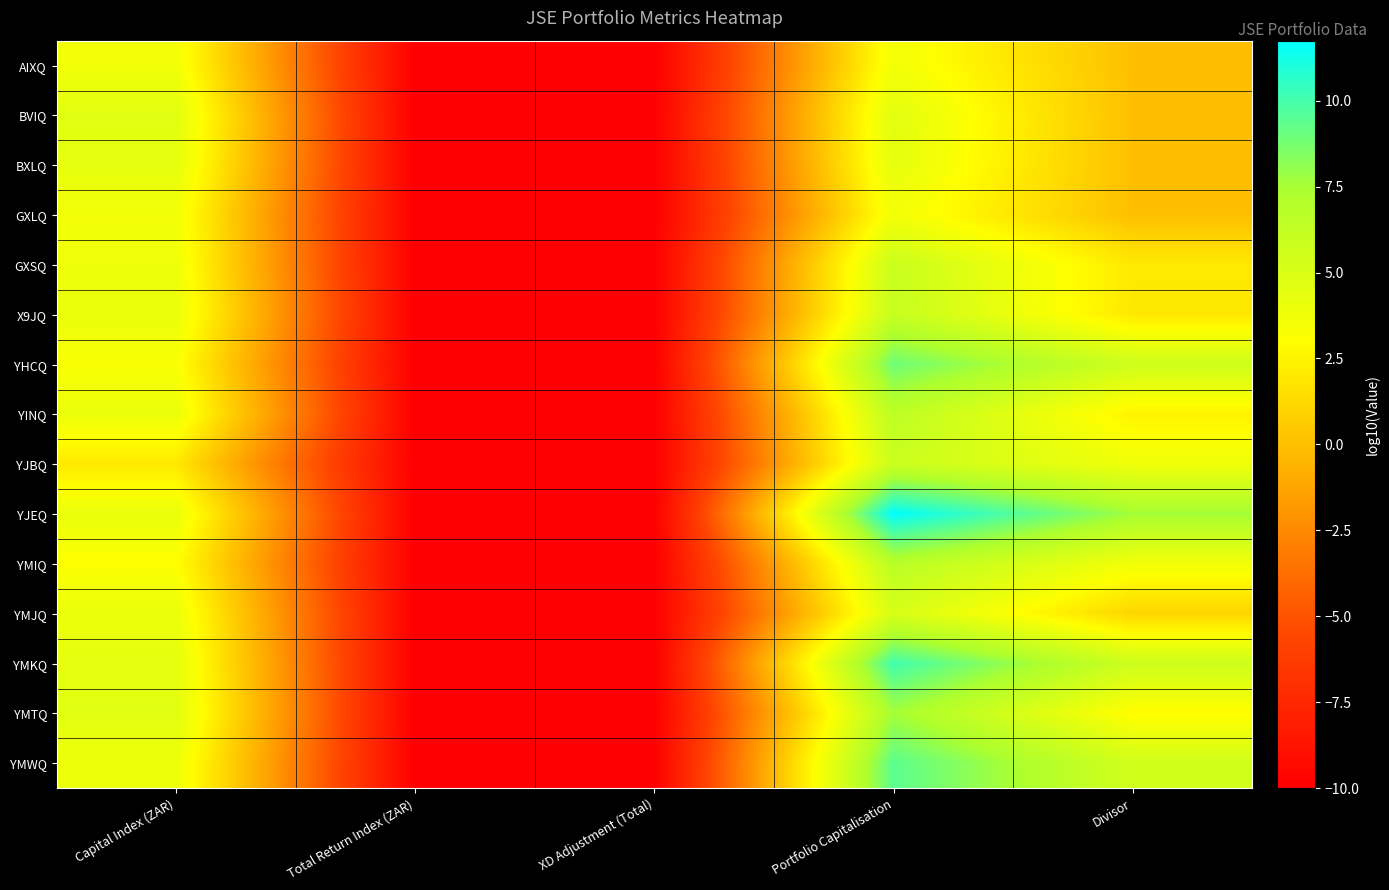

Which has a higher value, Divisor or Total Return Index (ZAR)?

Divisor